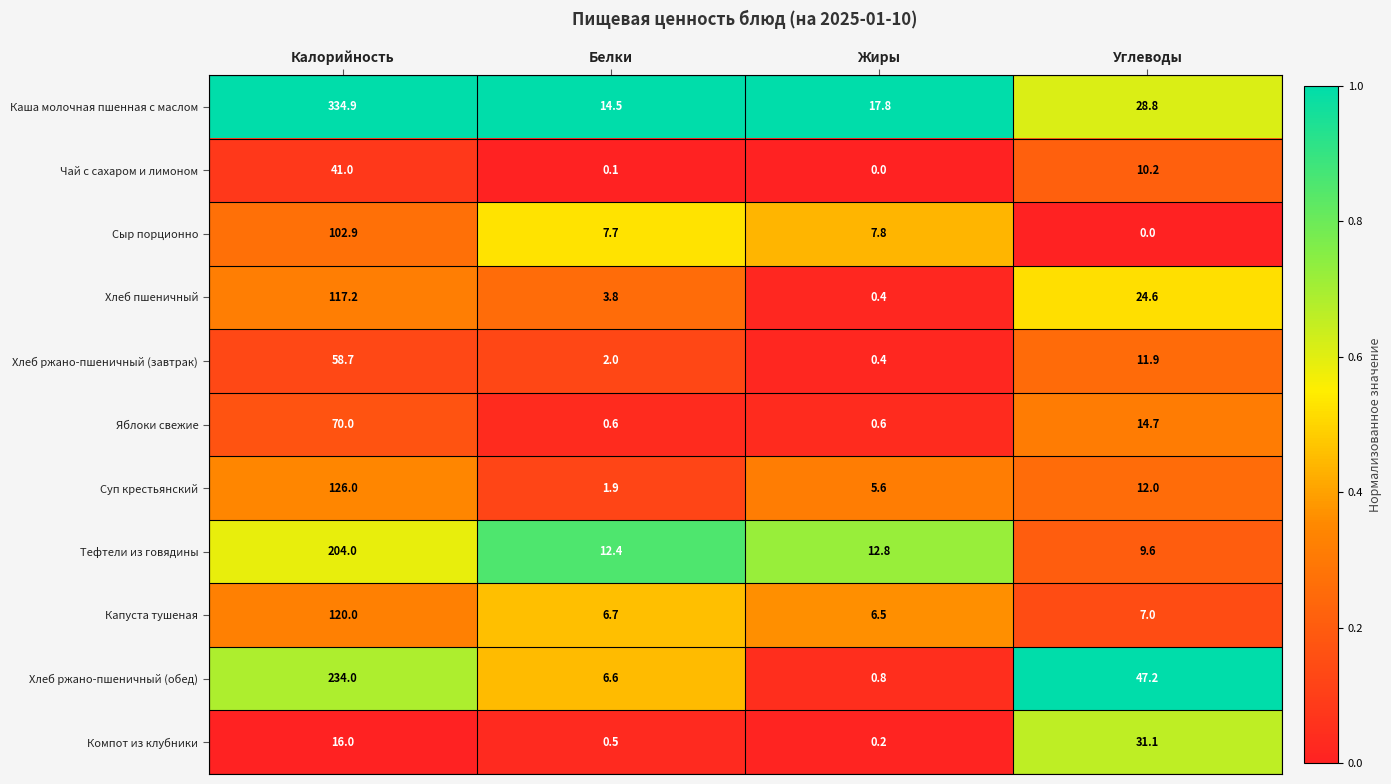

What is the total value across all series at Жиры?

52.9